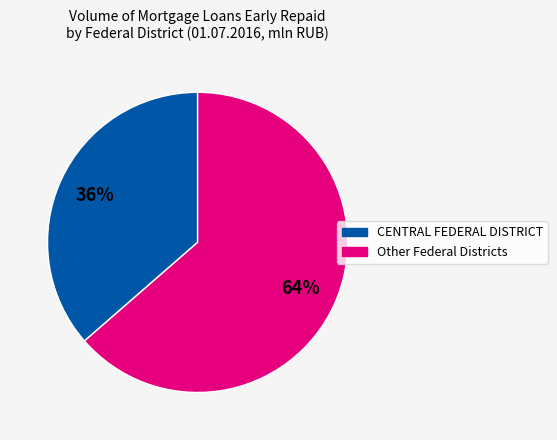

Count the number of slices in the pie.

2